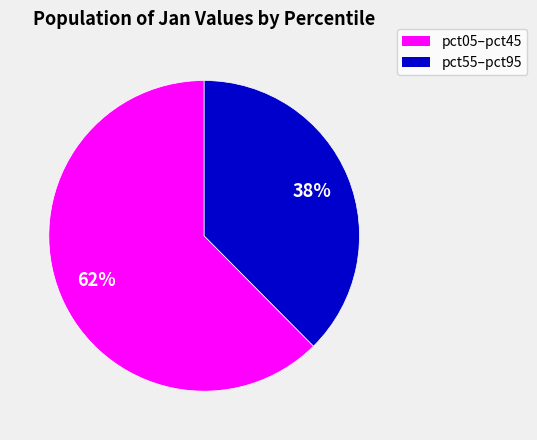

Does any single category account for the majority?

Yes